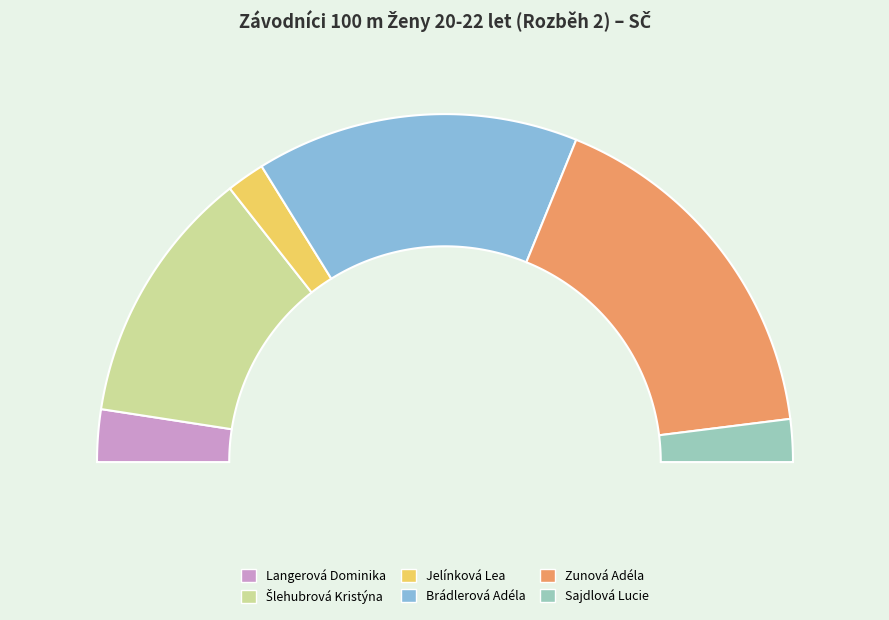

What percentage is the Sajdlová Lucie slice, to the nearest percent?

4%